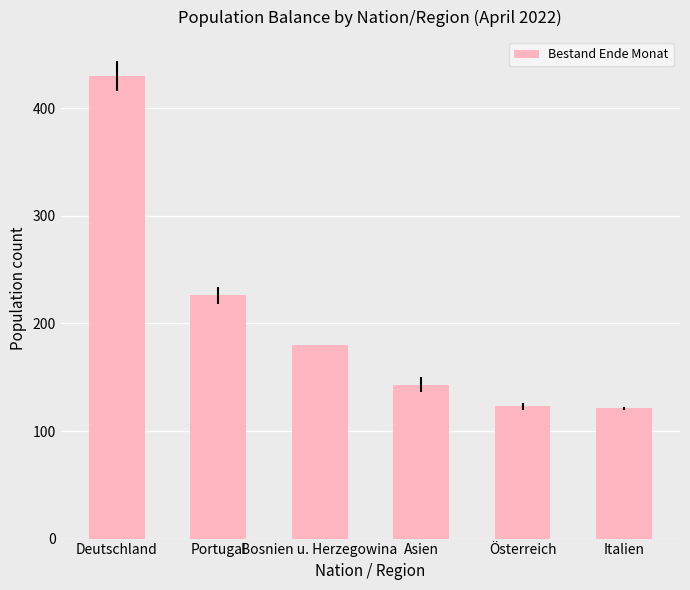

What is the label of the 6th bar from the left?

Italien